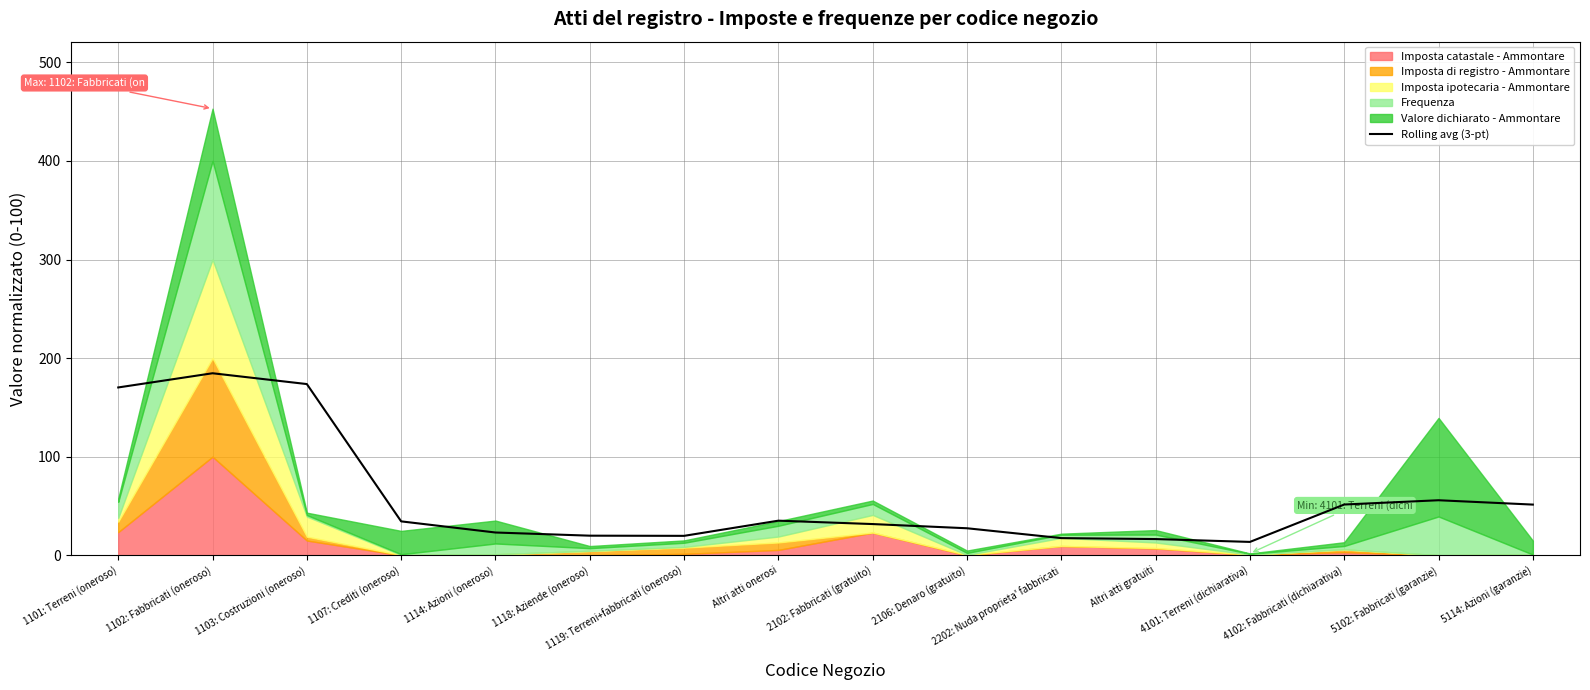

Reading left to right, what are all the values shown in this chart?

1101: Terreni (oneroso)=170.2	1102: Fabbricati (oneroso)=184.6	1103: Costruzioni (oneroso)=173.7	1107: Crediti (oneroso)=34.4	1114: Azioni (oneroso)=23.1	1118: Aziende (oneroso)=19.9	1119: Terreni+fabbricati (oneroso)=19.7	Altri atti onerosi=35.1	2102: Fabbricati (gratuito)=31.6	2106: Denaro (gratuito)=27.4	2202: Nuda proprieta' fabbricati=17.4	Altri atti gratuiti=16.4	4101: Terreni (dichiarativa)=13.5	4102: Fabbricati (dichiarativa)=51.5	5102: Fabbricati (garanzie)=55.8	5114: Azioni (garanzie)=51.4